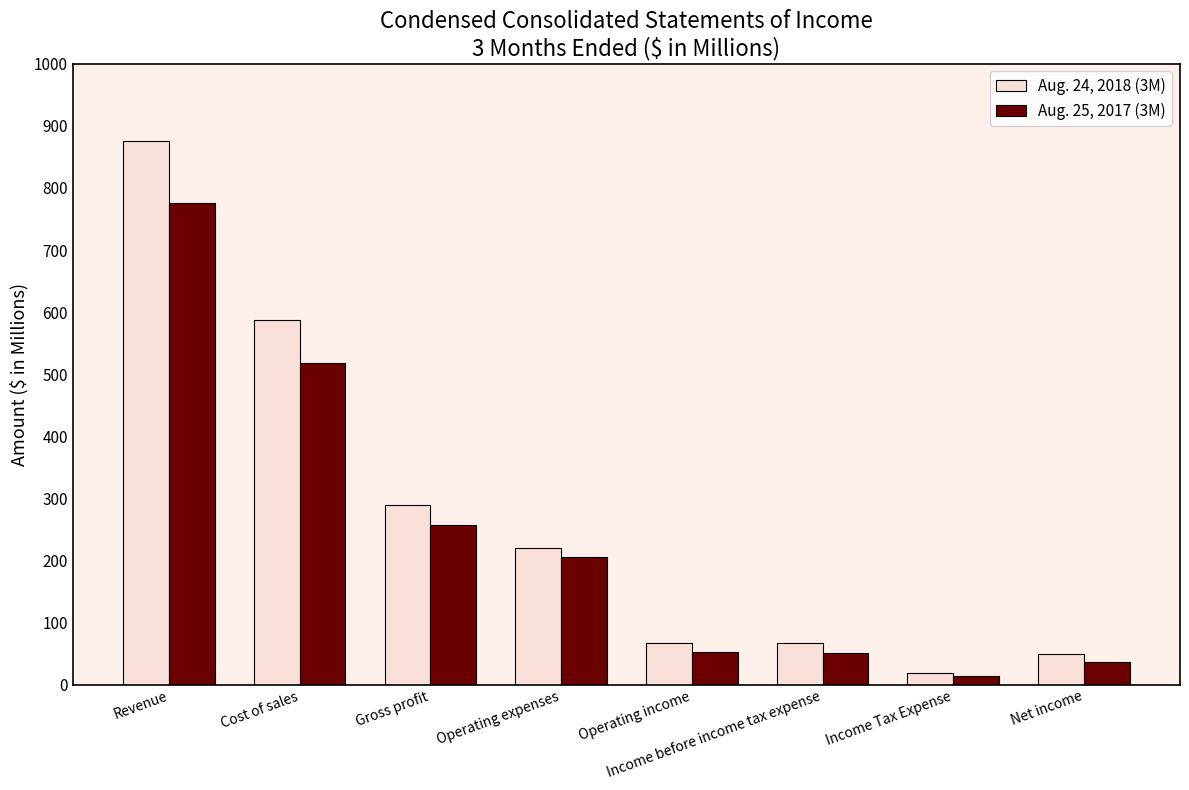

What is the spread (max minus min) of values at Income before income tax expense?

16.5